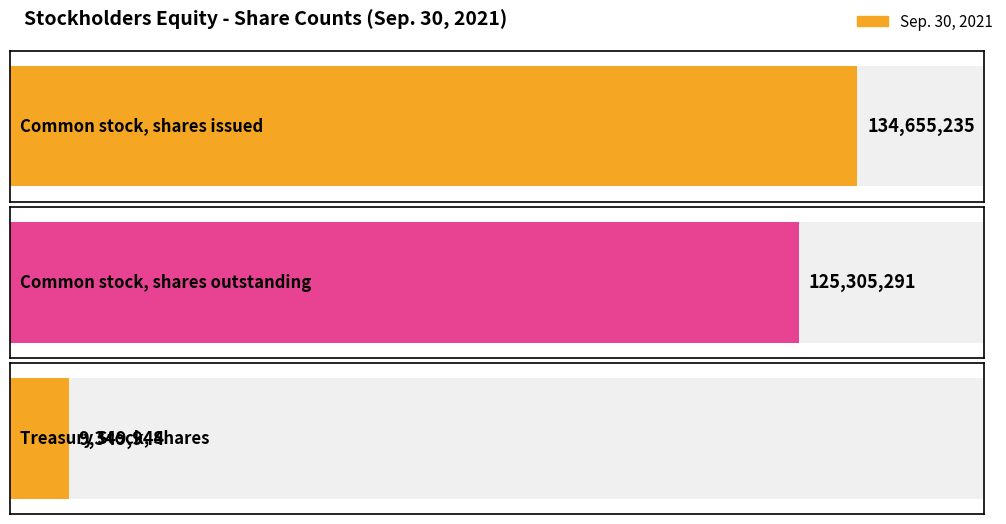

The value at Common stock, shares issued is 201133038. True or false?

False